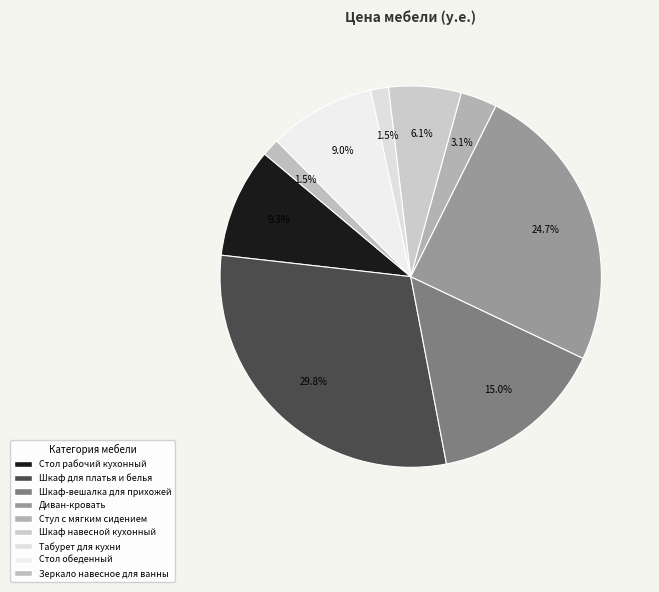

Is it true that Зеркало навесное для ванны is 7% of the pie?

False